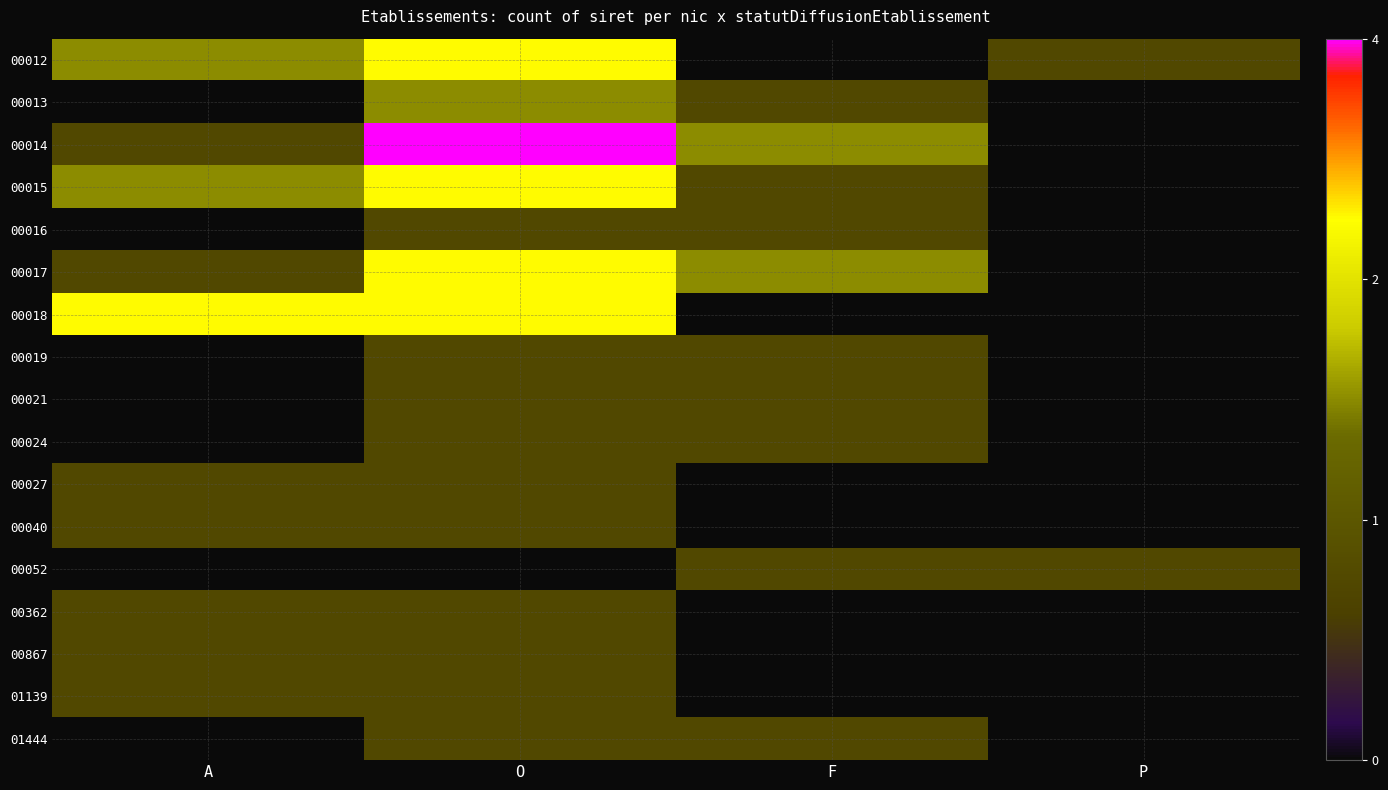

Reading right to left, extract all data points from this chart.

00012: P=1	F=0	O=3	A=2
00013: P=0	F=1	O=2	A=0
00014: P=0	F=2	O=4	A=1
00015: P=0	F=1	O=3	A=2
00016: P=0	F=1	O=1	A=0
00017: P=0	F=2	O=3	A=1
00018: P=0	F=0	O=3	A=3
00019: P=0	F=1	O=1	A=0
00021: P=0	F=1	O=1	A=0
00024: P=0	F=1	O=1	A=0
00027: P=0	F=0	O=1	A=1
00040: P=0	F=0	O=1	A=1
00052: P=1	F=1	O=0	A=0
00362: P=0	F=0	O=1	A=1
00867: P=0	F=0	O=1	A=1
01139: P=0	F=0	O=1	A=1
01444: P=0	F=1	O=1	A=0